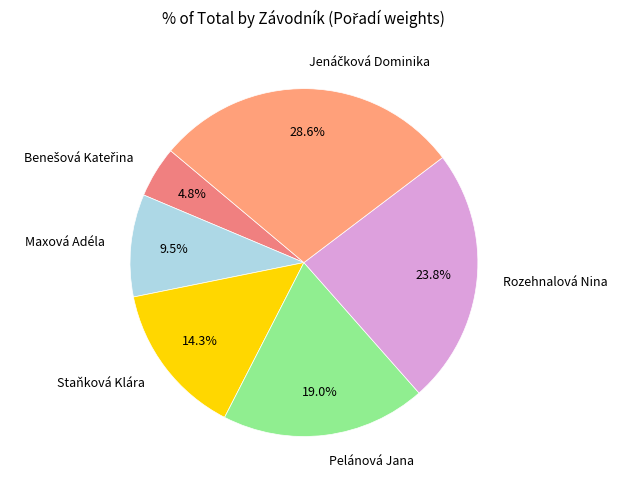

How many segments does this pie chart have?

6